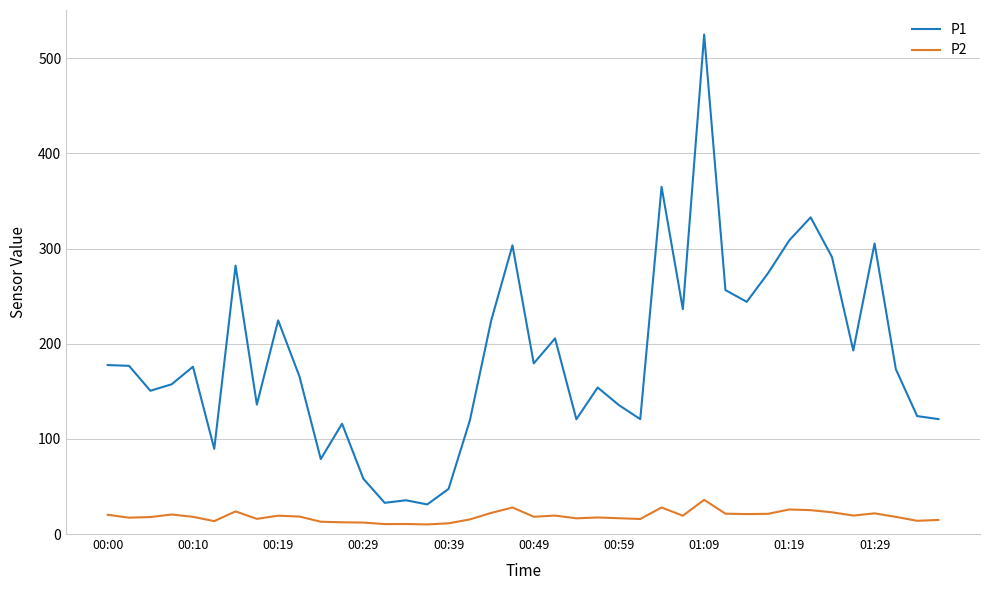

Which series has the largest range (max minus min)?

P1